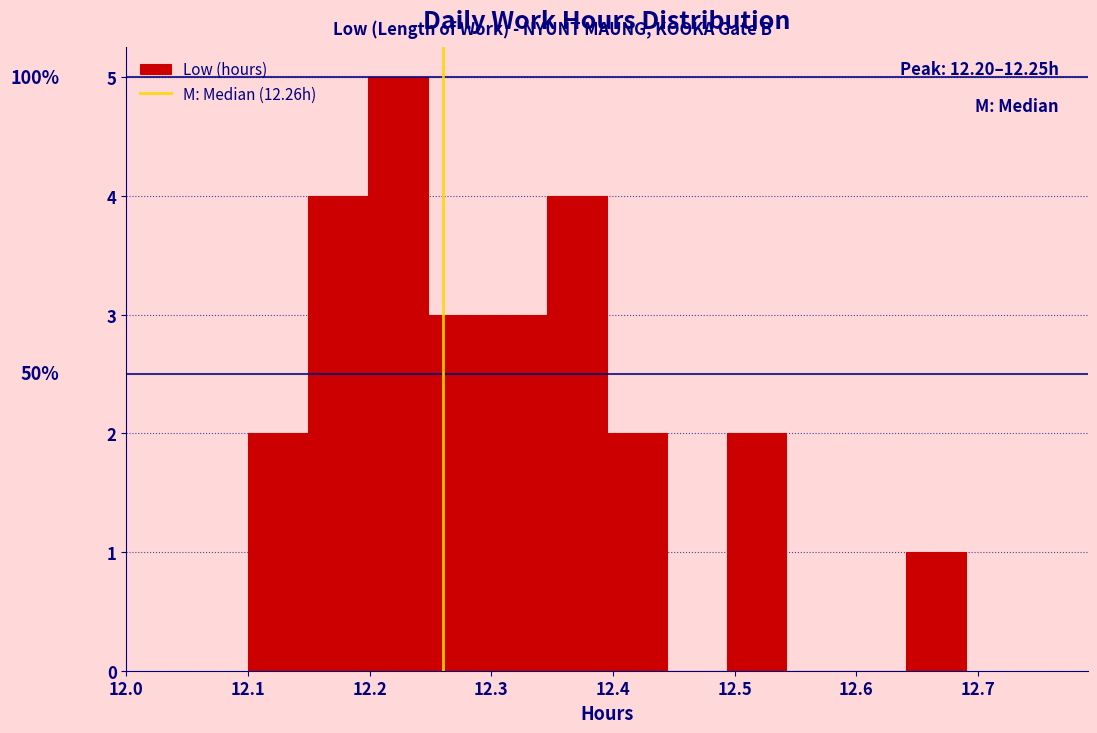

Over which range of the x-axis is the bar tallest?

12.20 to 12.25